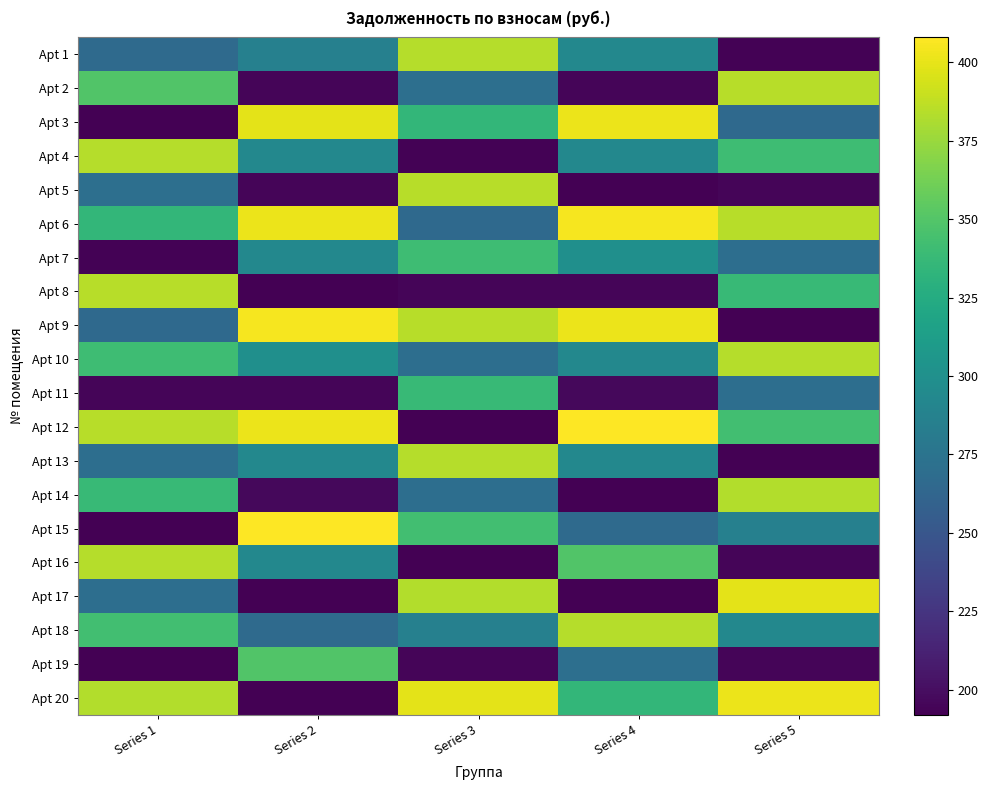

Rank the series at Series 5 from lowest to highest value.

Apt 13, Apt 9, Apt 1, Apt 16, Apt 5, Apt 19, Apt 3, Apt 7, Apt 11, Apt 15, Apt 18, Apt 8, Apt 4, Apt 12, Apt 14, Apt 10, Apt 2, Apt 6, Apt 17, Apt 20